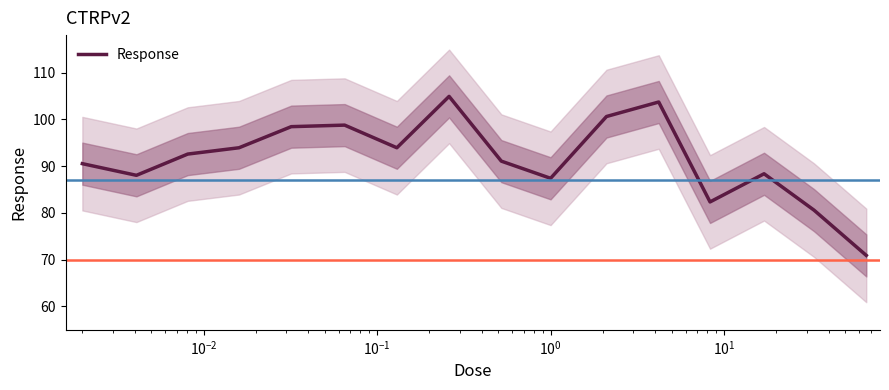

What is the difference between the maximum and second lowest values?

24.3